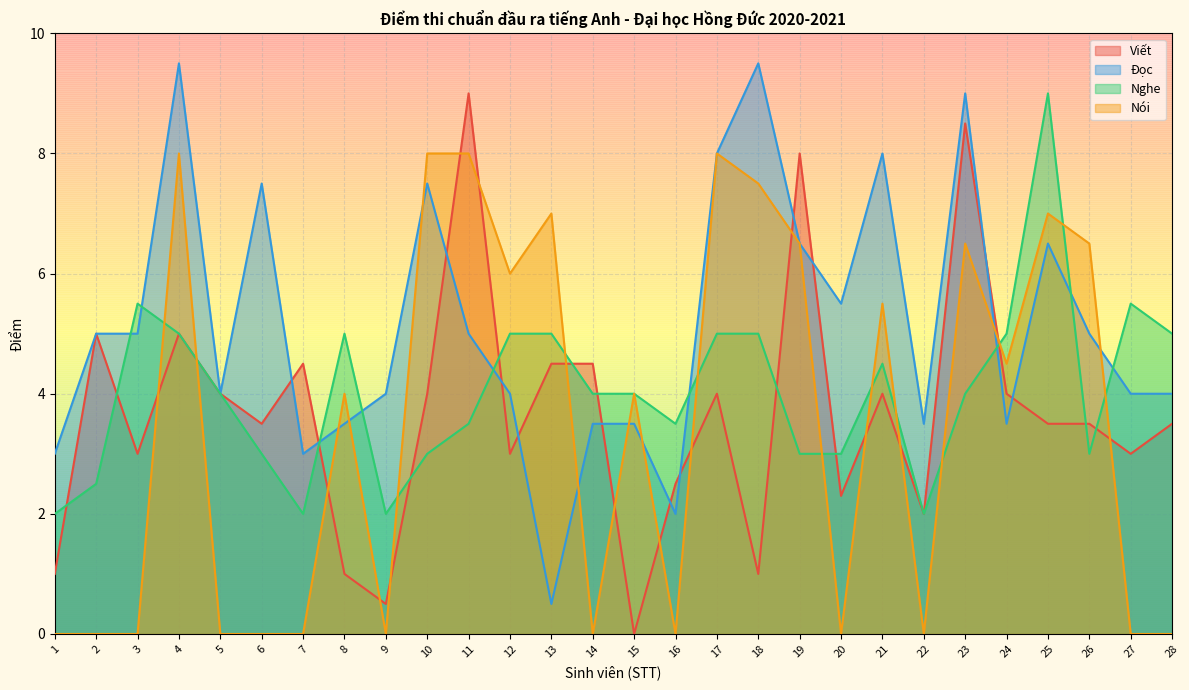

Which series has the largest total across all categories?

Đọc